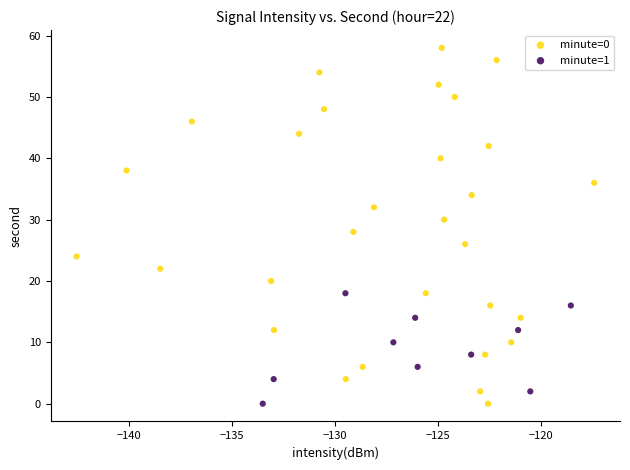

Which series contains the highest Y value?

minute=0